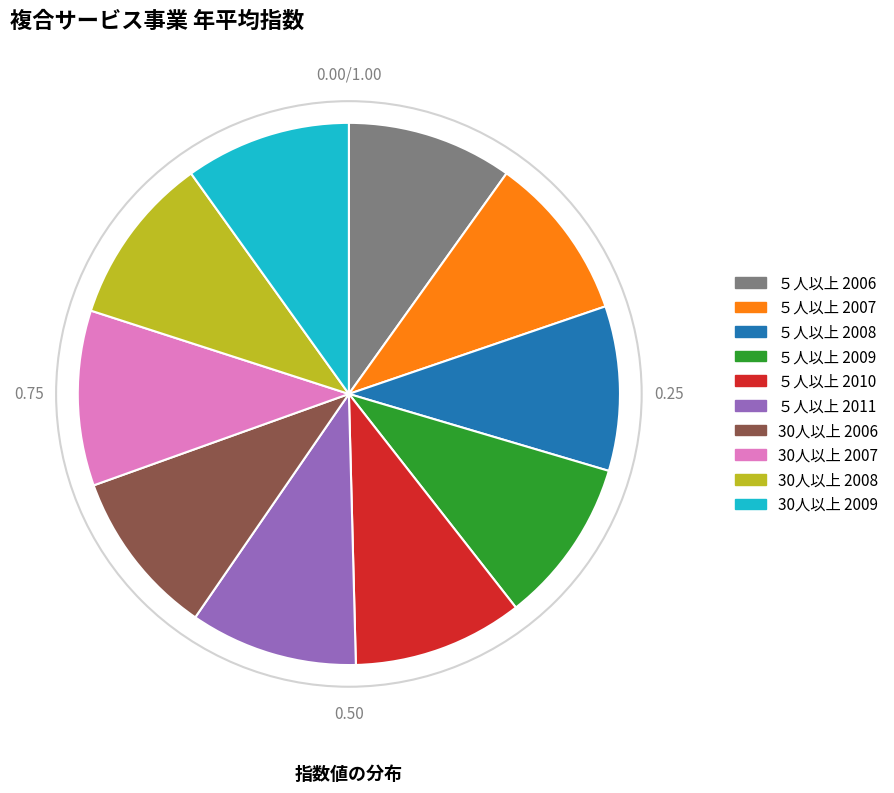

What is the ratio of the value at 30人以上 2009 to the value at ５人以上 2010?

1.0